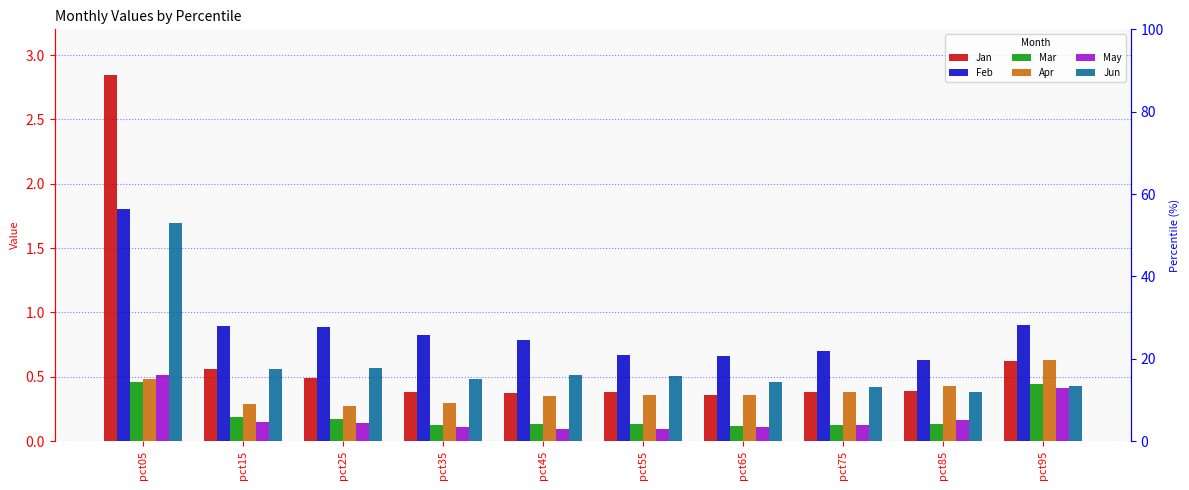

Which series has the largest range (max minus min)?

Jan